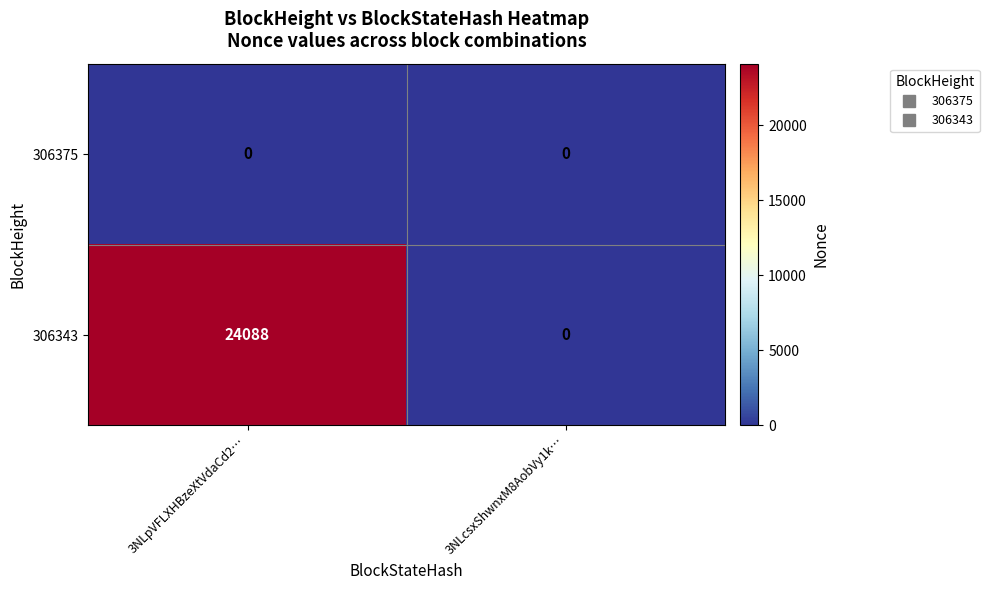

What is the maximum value shown in the chart?

24088